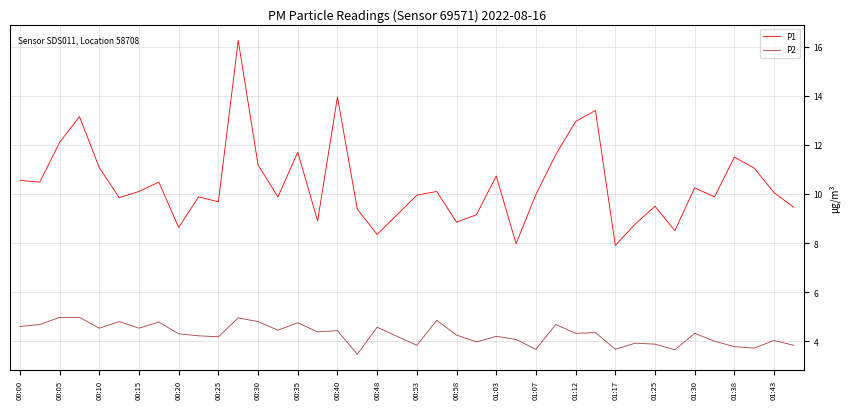

Rank the series by their maximum value, from lowest to highest.

P2, P1